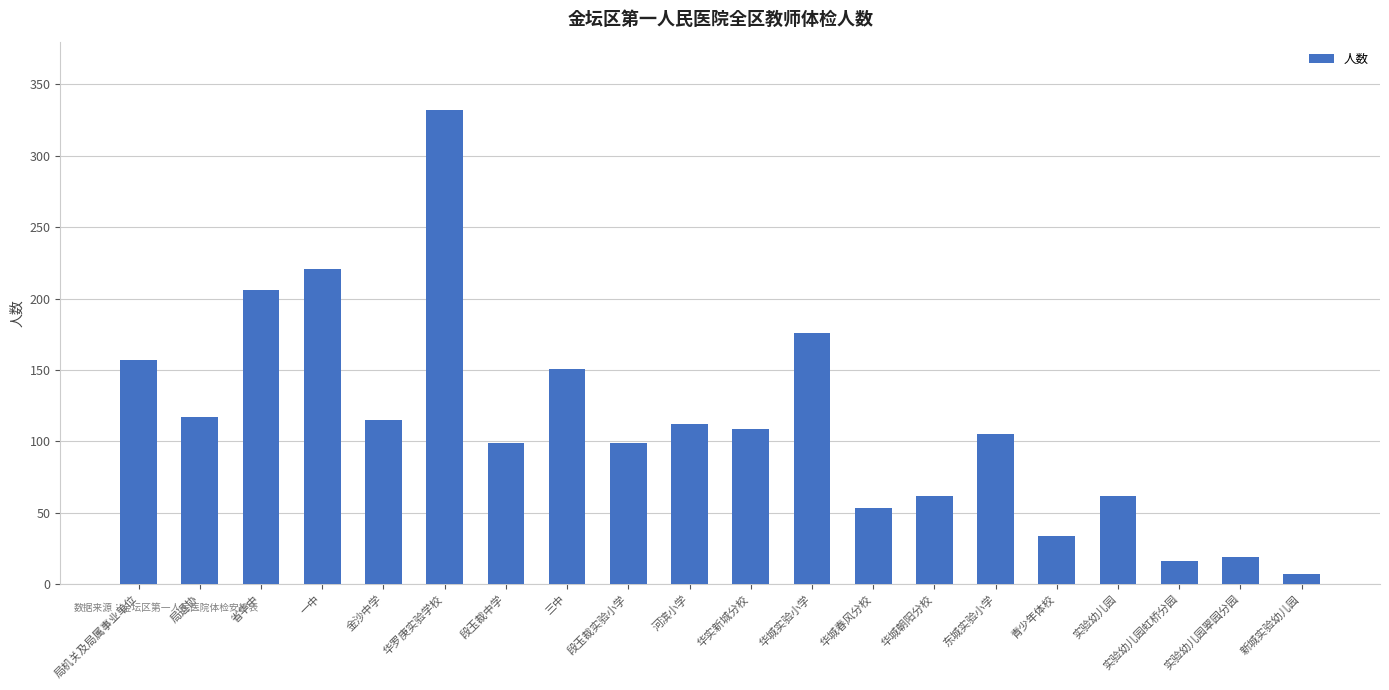

How many values are below 109?

10